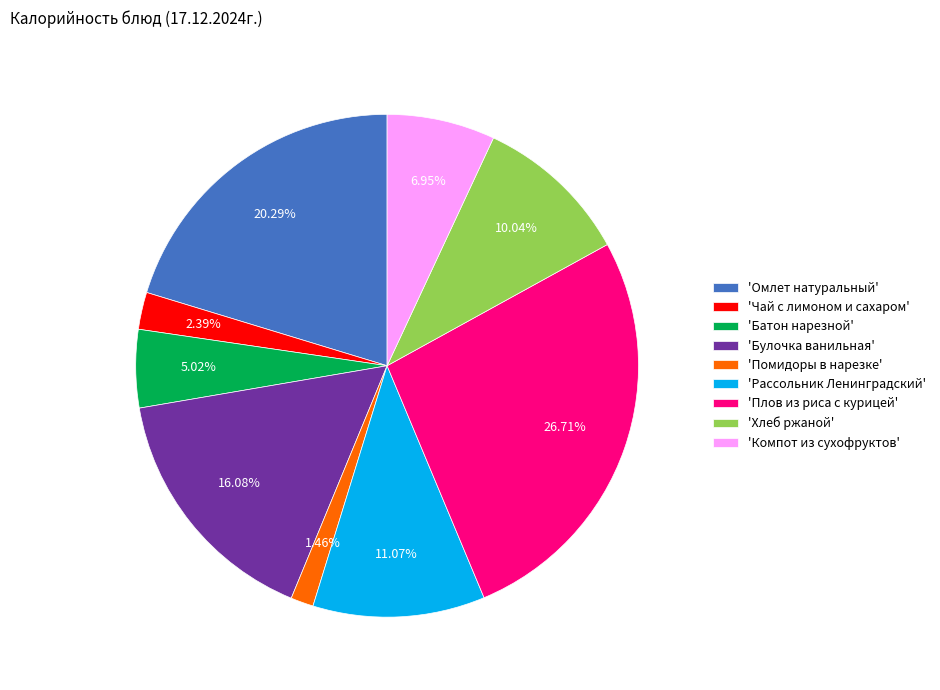

Is 'Помидоры в нарезке' the majority of the pie?

No